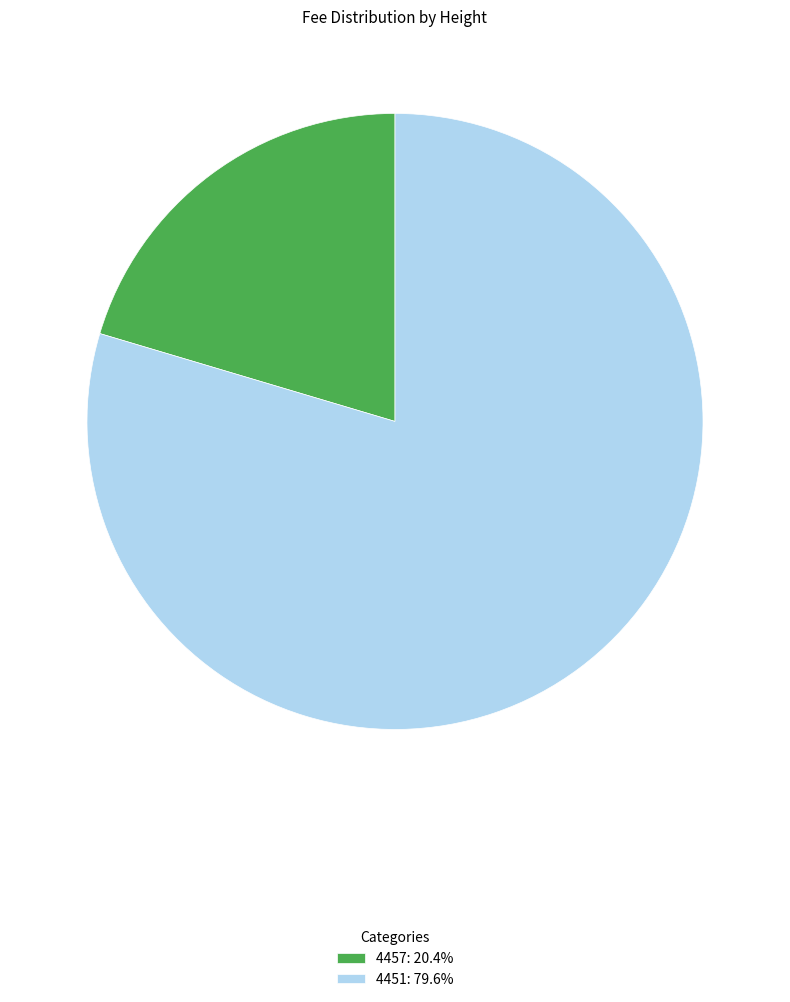

Approximately how many times larger is the value at 4451: 79.6% compared to 4457: 20.4%?

3.9